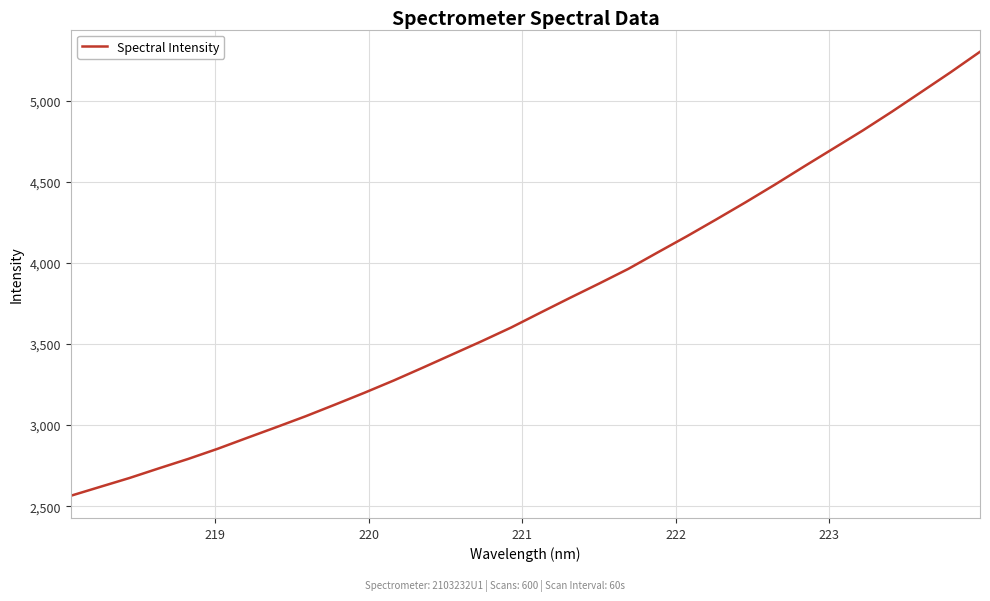

What is the difference between the maximum and minimum values?

2737.7